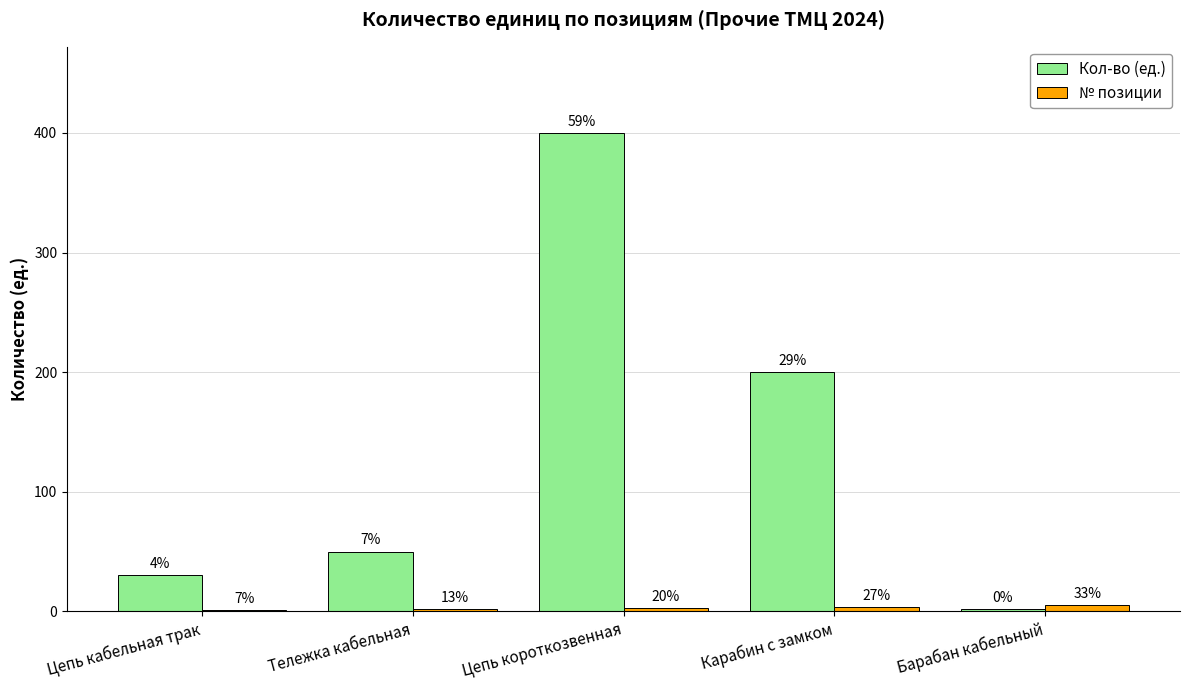

What is the value of the № позиции bar at the 1st from the left?

1